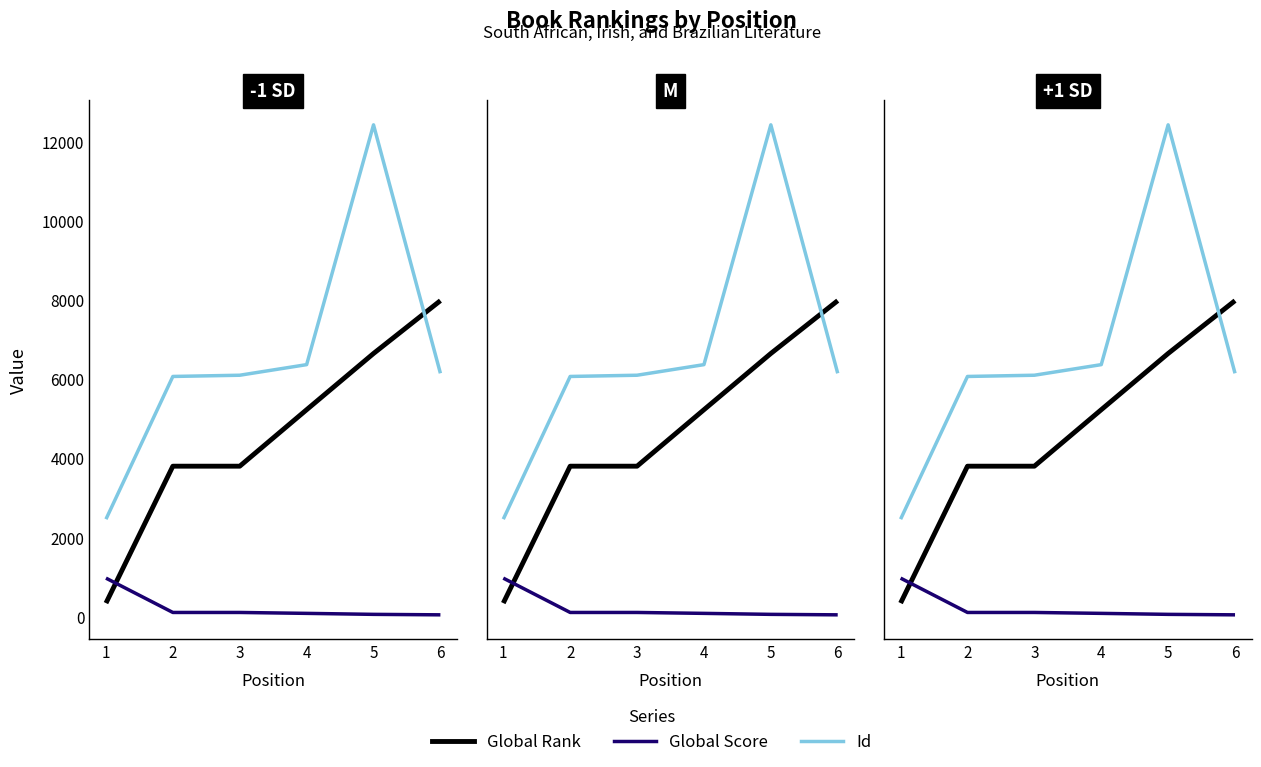

What are all the series names shown in the legend?

Global Rank, Global Score, Id